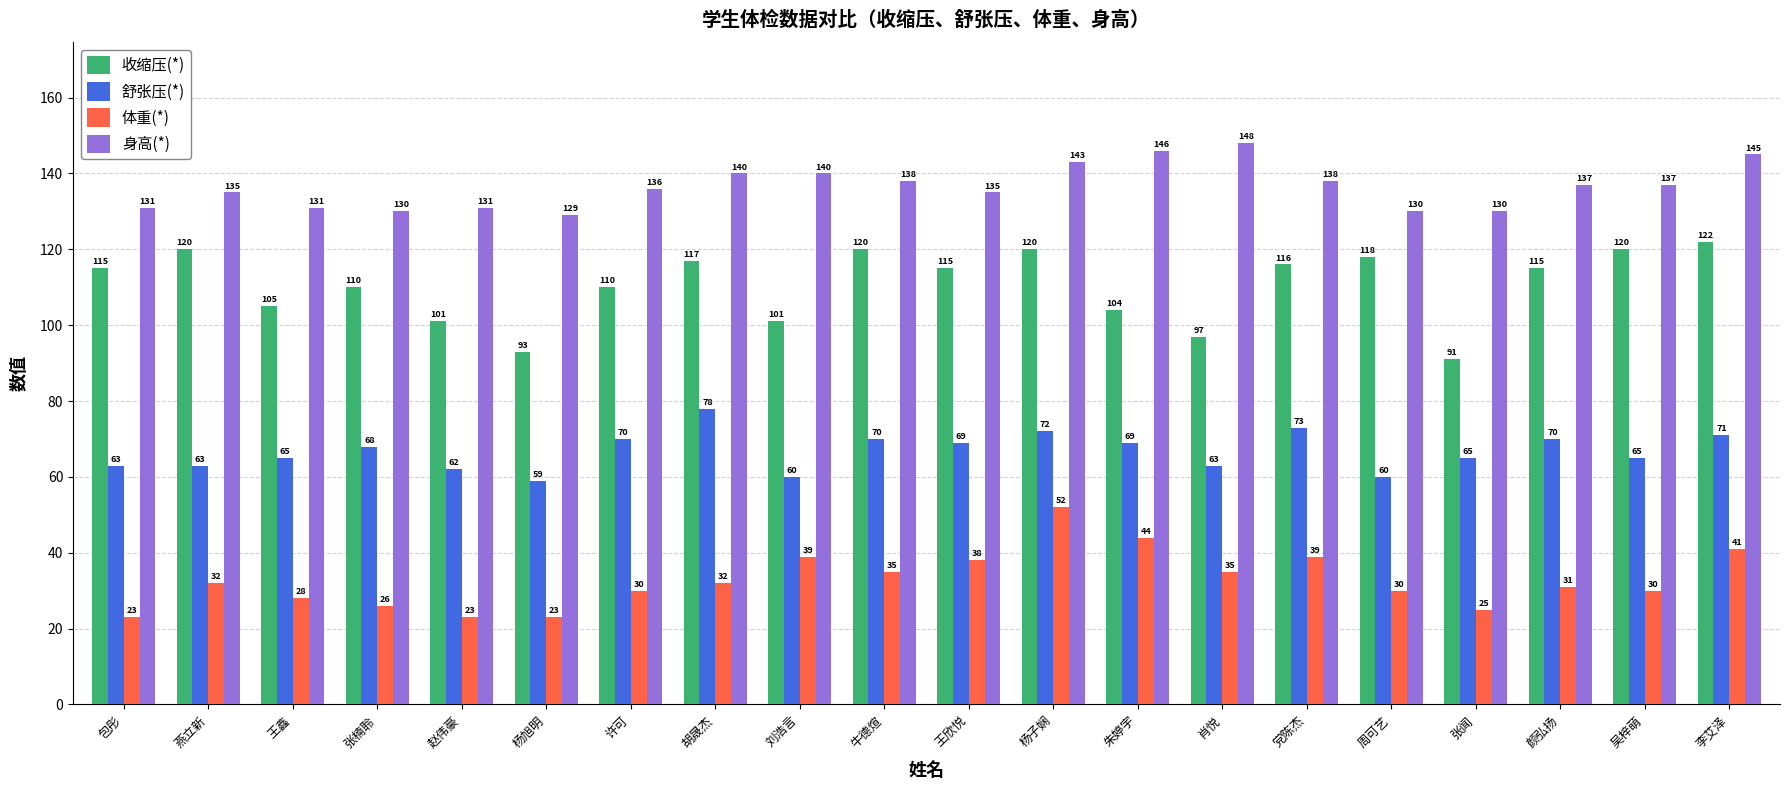

At 李艾泽, list the series in order from largest to smallest.

身高(*), 收缩压(*), 舒张压(*), 体重(*)